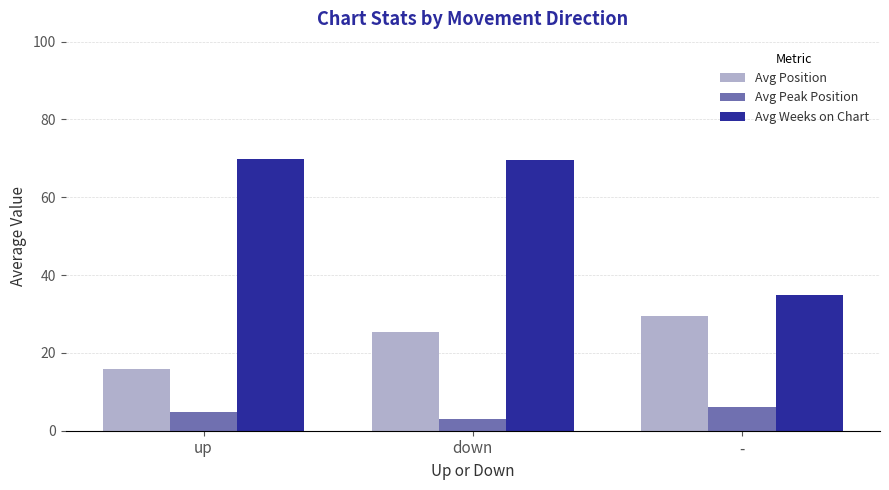

What are all the series names shown in the legend?

Avg Position, Avg Peak Position, Avg Weeks on Chart